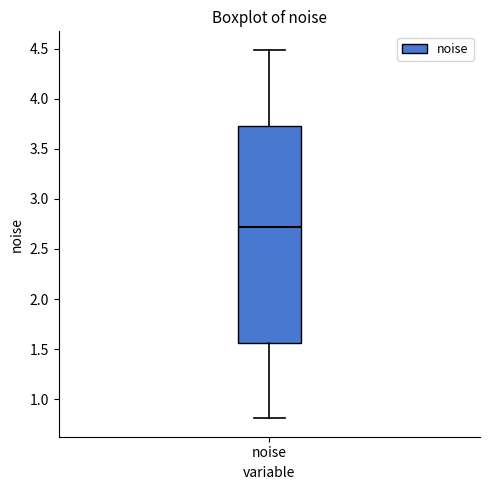

Transcribe this box plot: give where the median line is, the range the box spans, and where the two whiskers end, as read against the y-axis. The values are not printed on the chart, so give them approximately, as read against the axis.

median 2.70, box 1.55 to 3.75, whiskers 0.80 to 4.50